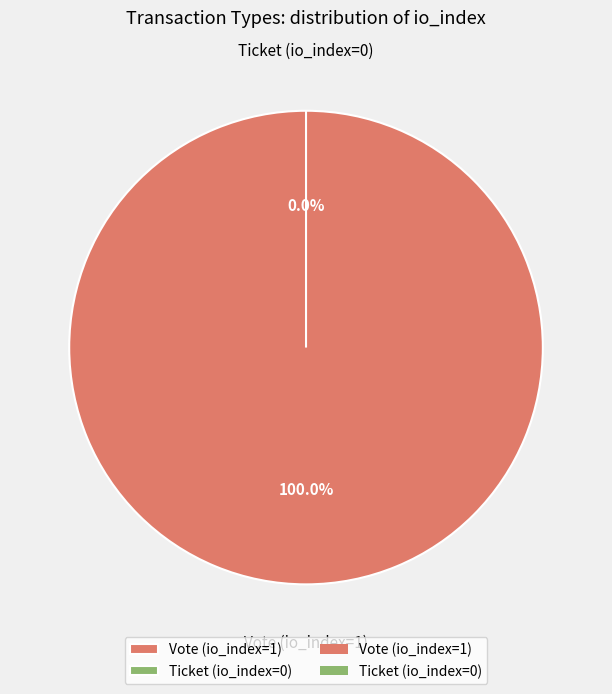

Which slice is the smallest?

Ticket (io_index=0)